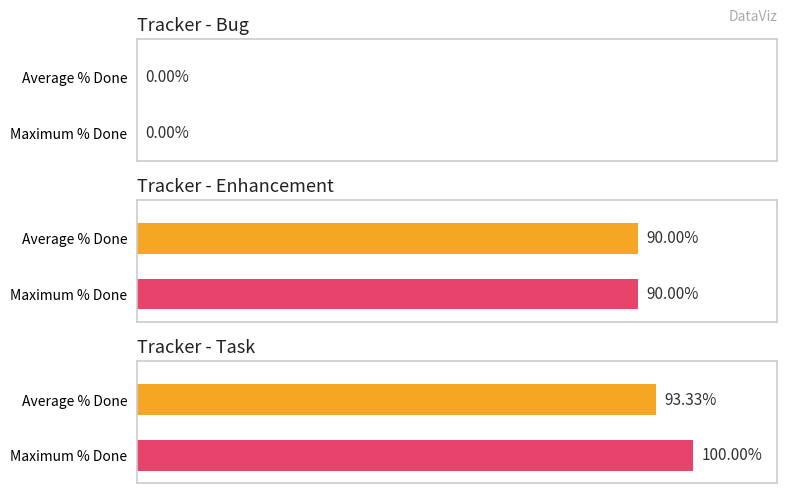

What is the label of the 7th bar from the right?

Task